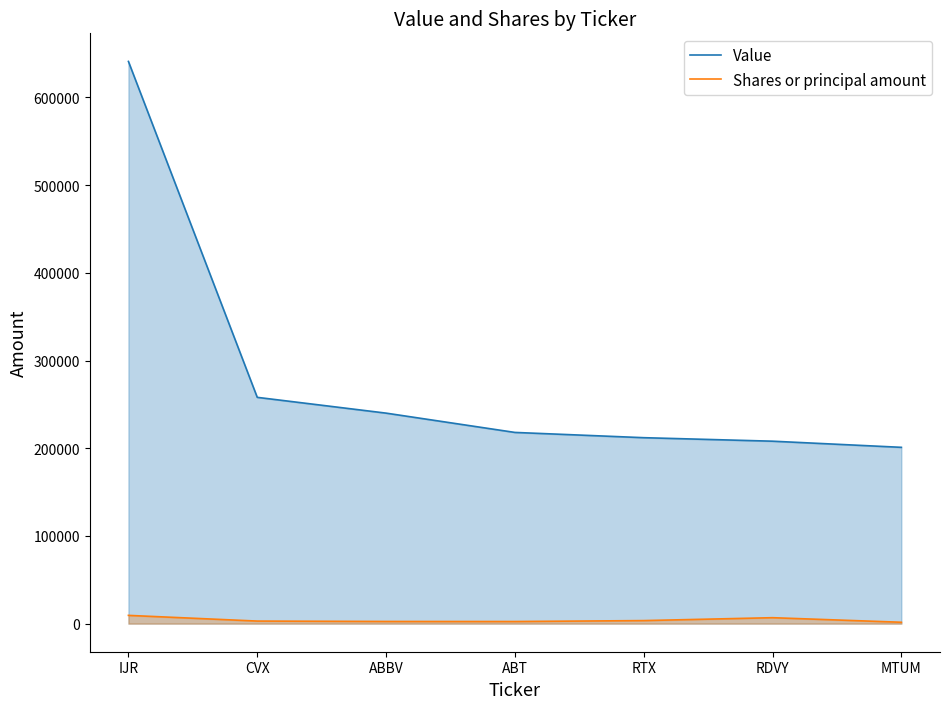

Between IJR and ABBV, which series saw the biggest shift?

Value